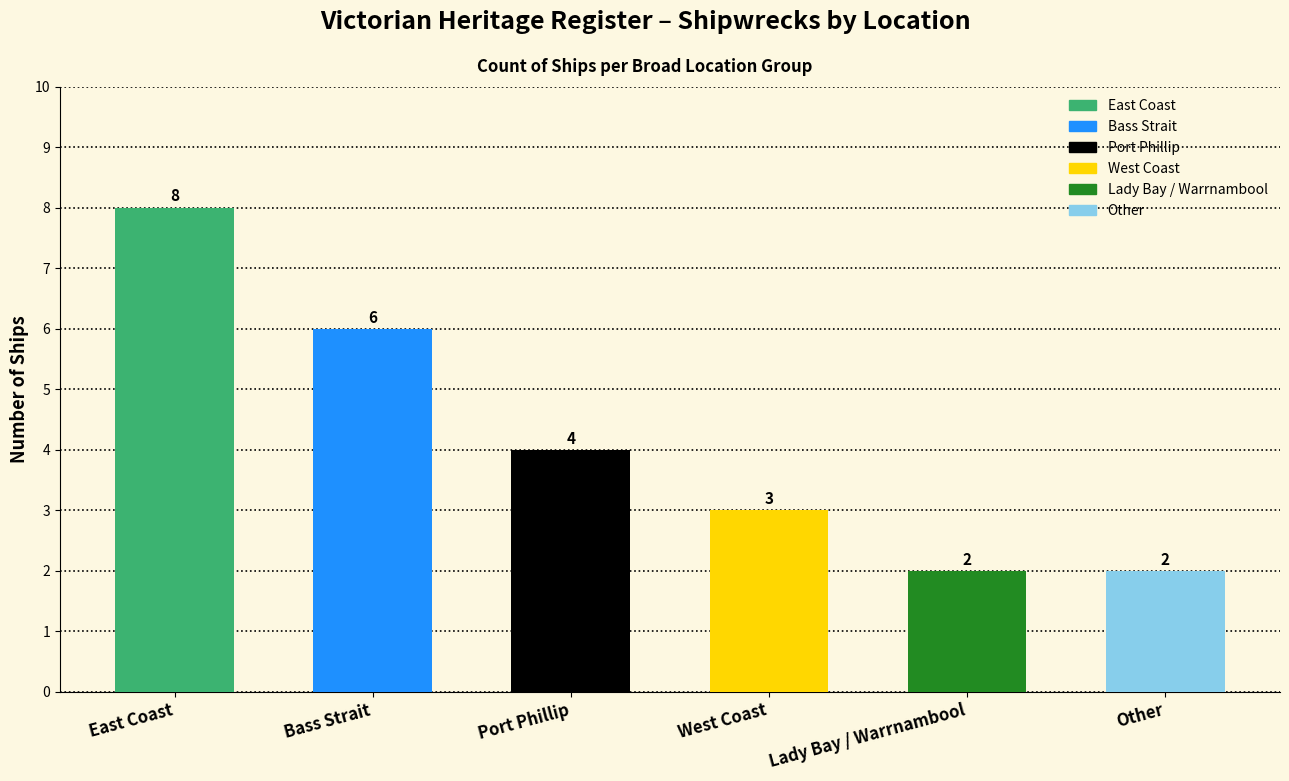

What is the change in value from Bass Strait to West Coast?

-3